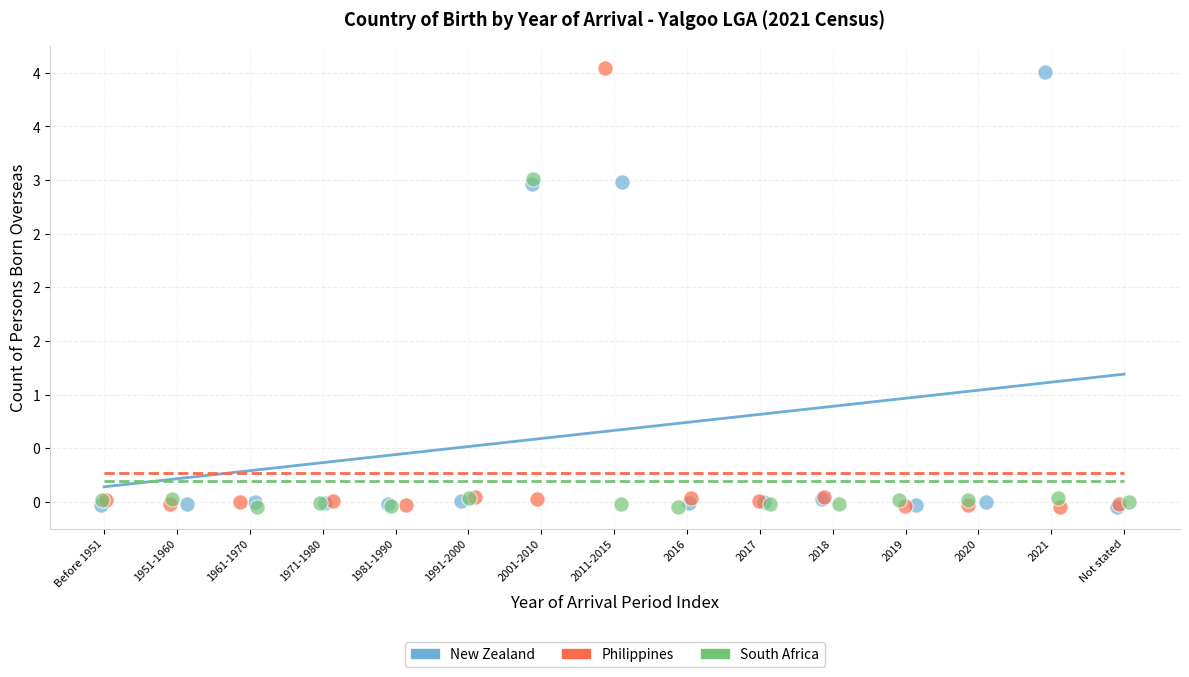

What are all the series names shown in the legend?

New Zealand, Philippines, South Africa